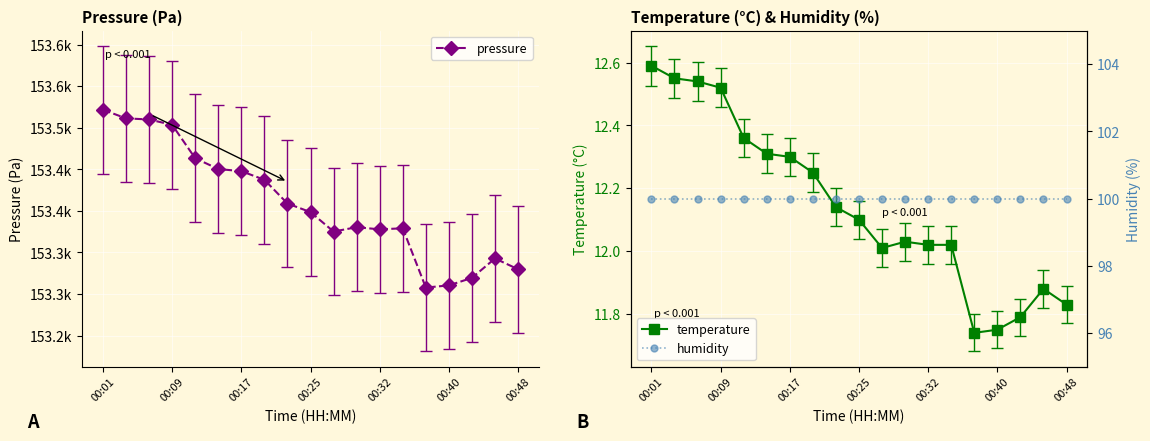

At which category is the sum across all series the highest?

00:01